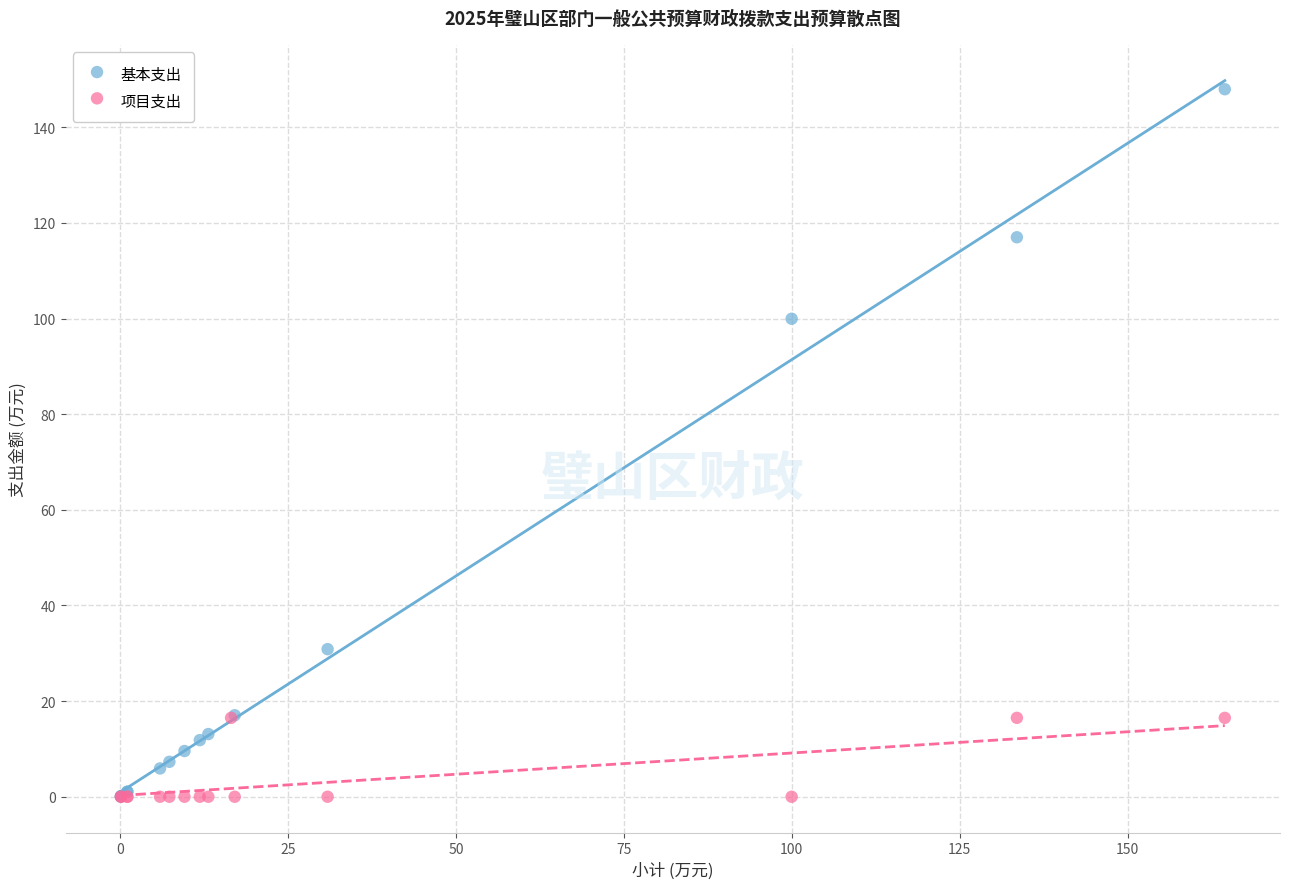

Which series has the widest spread of Y values?

基本支出